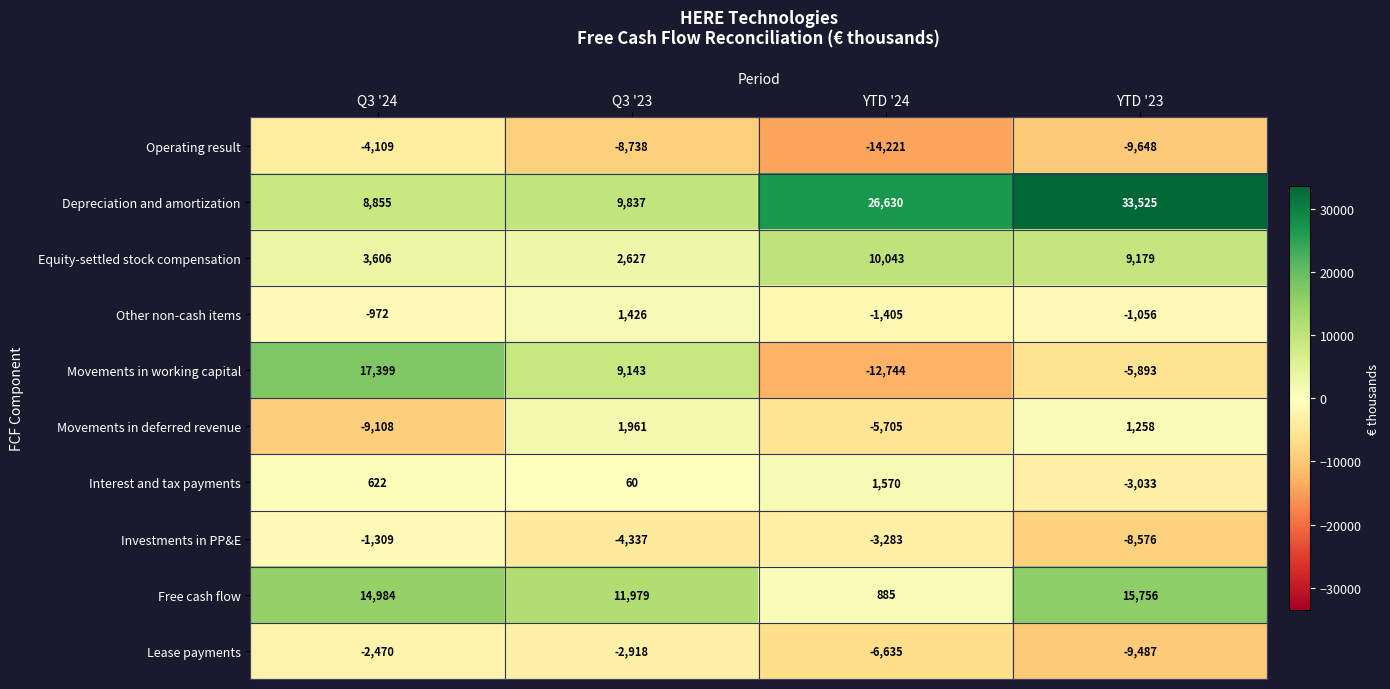

What is the total value across all series at Q3 '23?

21040